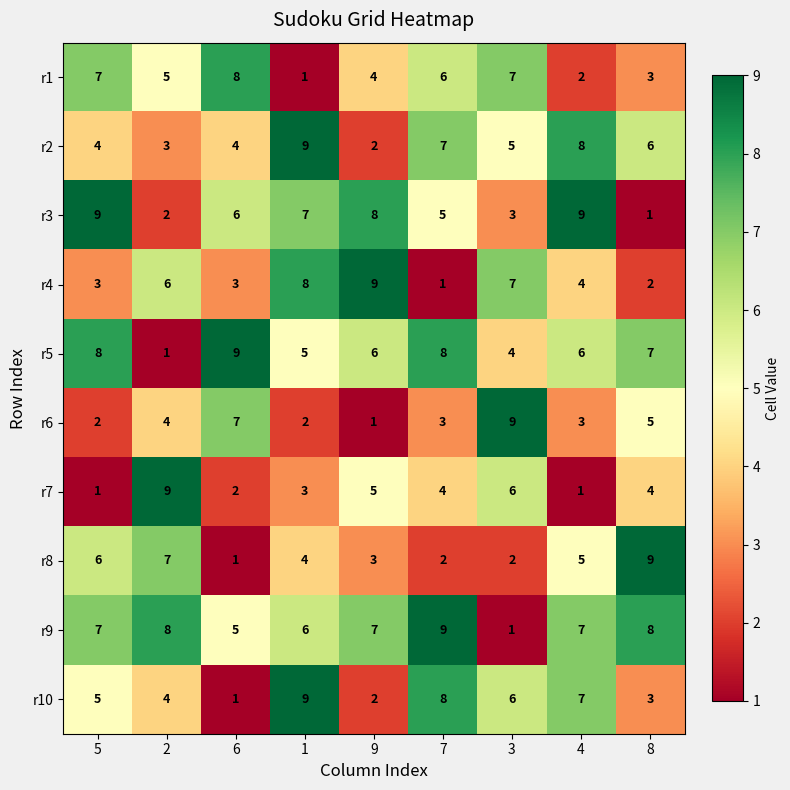

How many categories are shown in the chart?

9